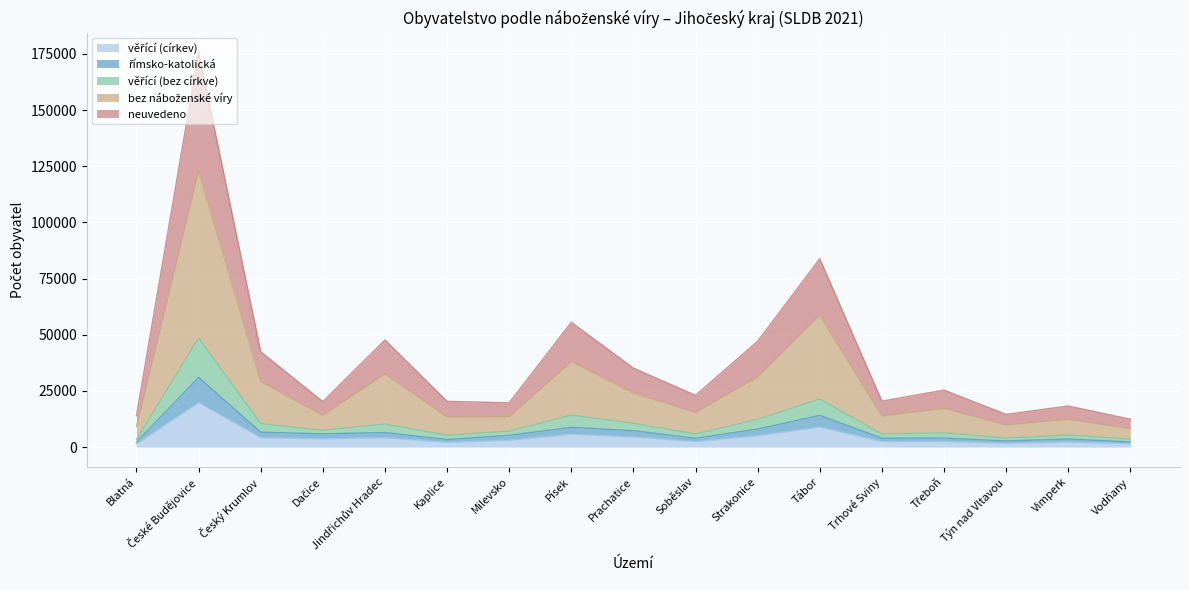

What position from the left is Tábor?

12